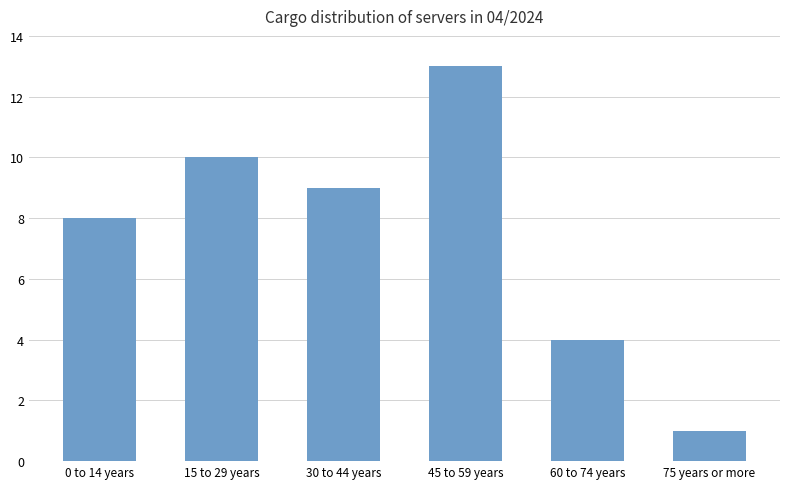

Rank the categories by value from lowest to highest.

75 years or more, 60 to 74 years, 0 to 14 years, 30 to 44 years, 15 to 29 years, 45 to 59 years